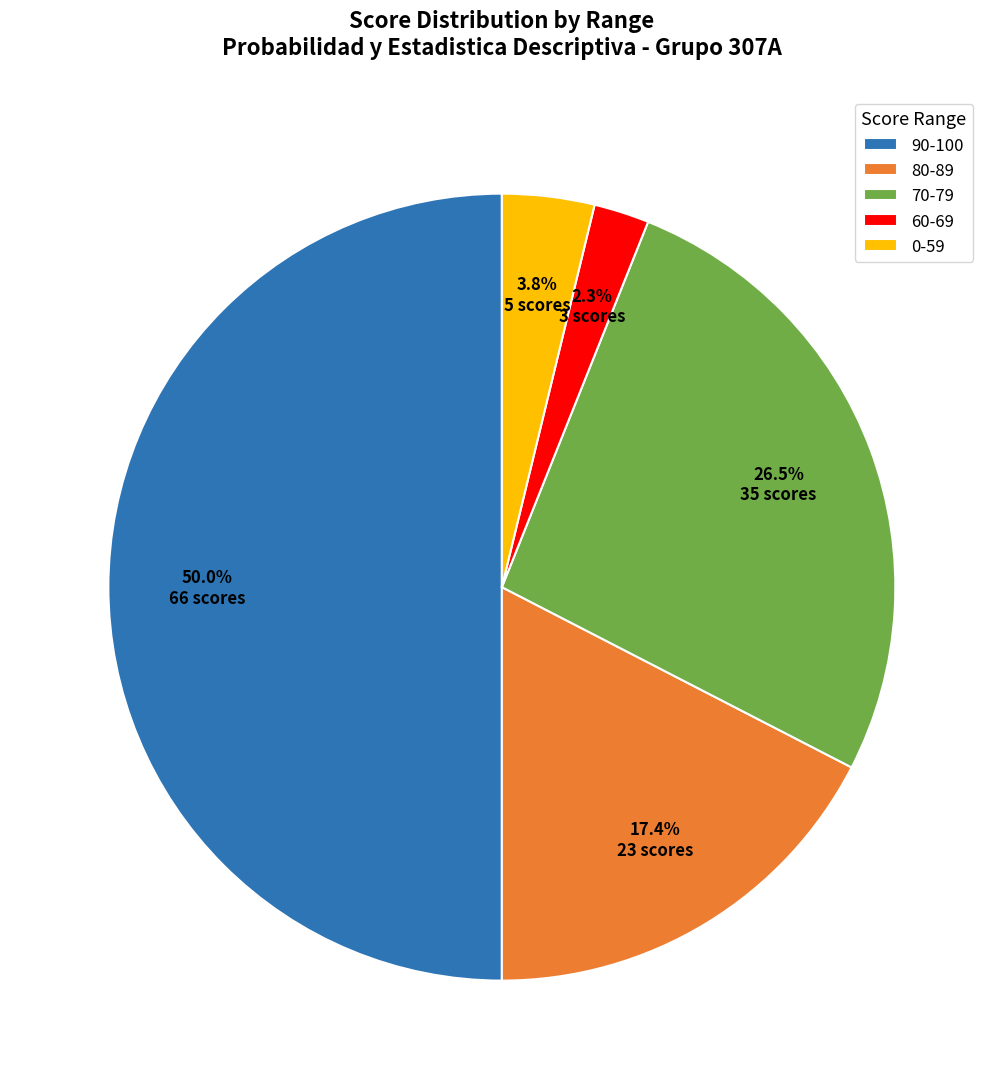

Does 0-59 account for over 50% of the chart?

No